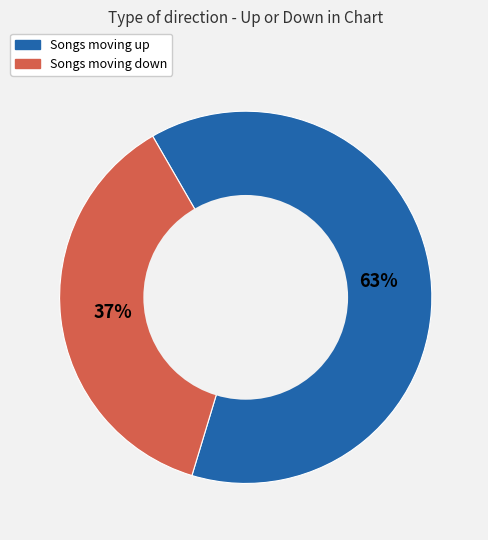

Does any single category account for the majority?

Yes